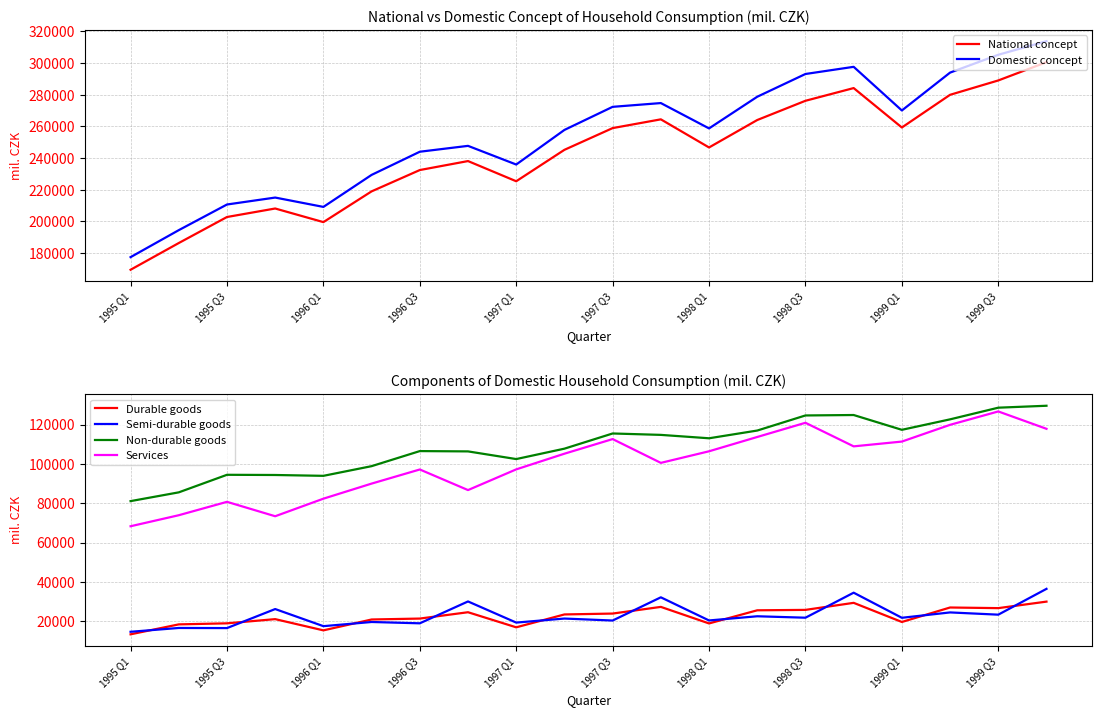

How many data points in Non-durable goods are less than 113042?

10